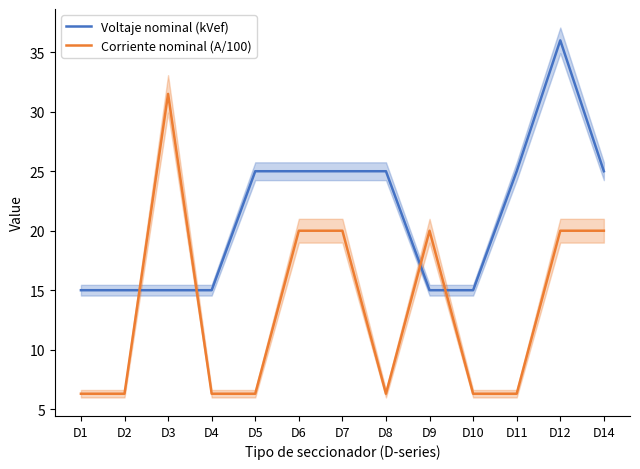

What is the difference between the maximum and second lowest values in the Corriente nominal (A/100) series?

25.2